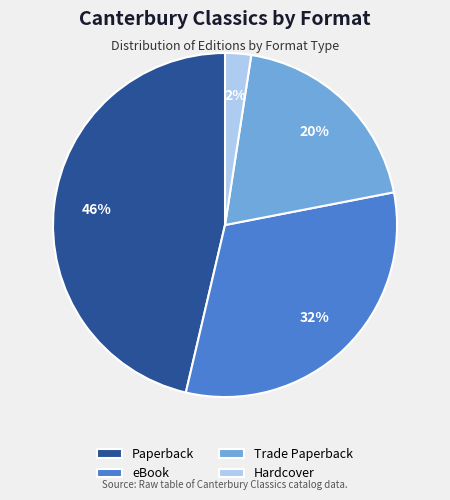

How many slices are in this pie chart?

4